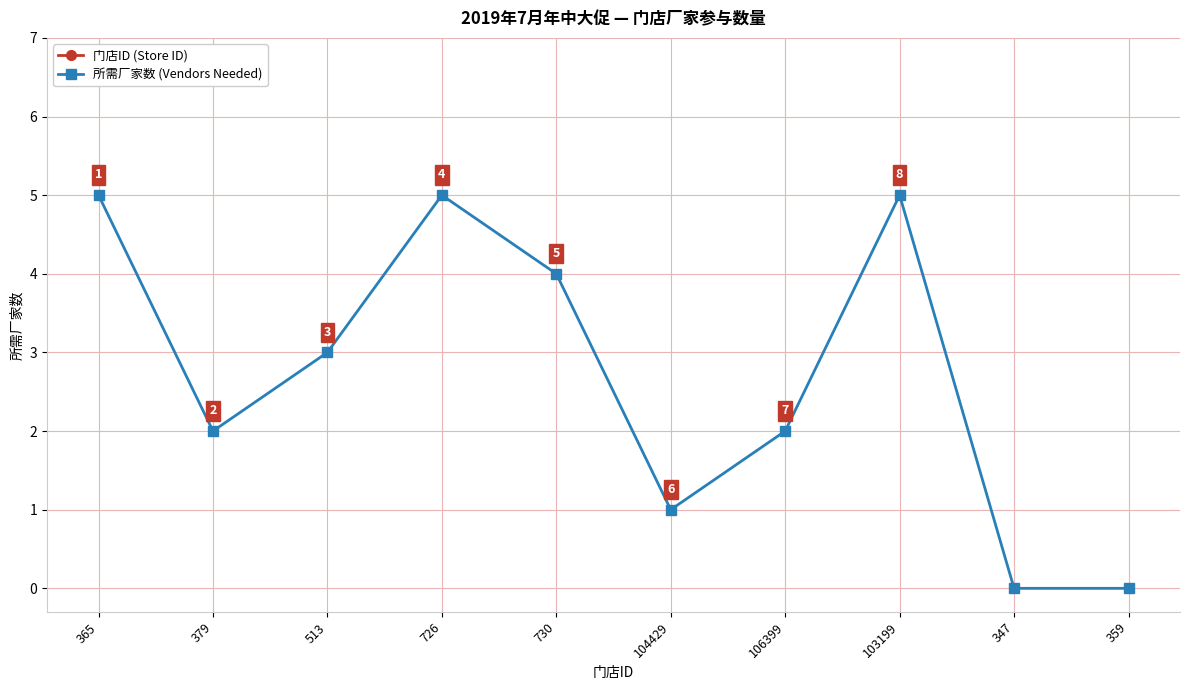

At which category does 所需厂家数 (Vendors Needed) reach its first local valley?

379